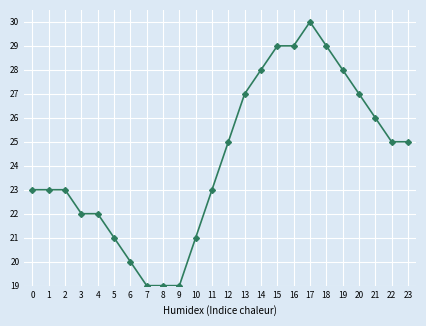

Reading right to left, transcribe all the data shown in this chart.

25	25	26	27	28	29	30	29	29	28	27	25	23	21	19	19	19	20	21	22	22	23	23	23